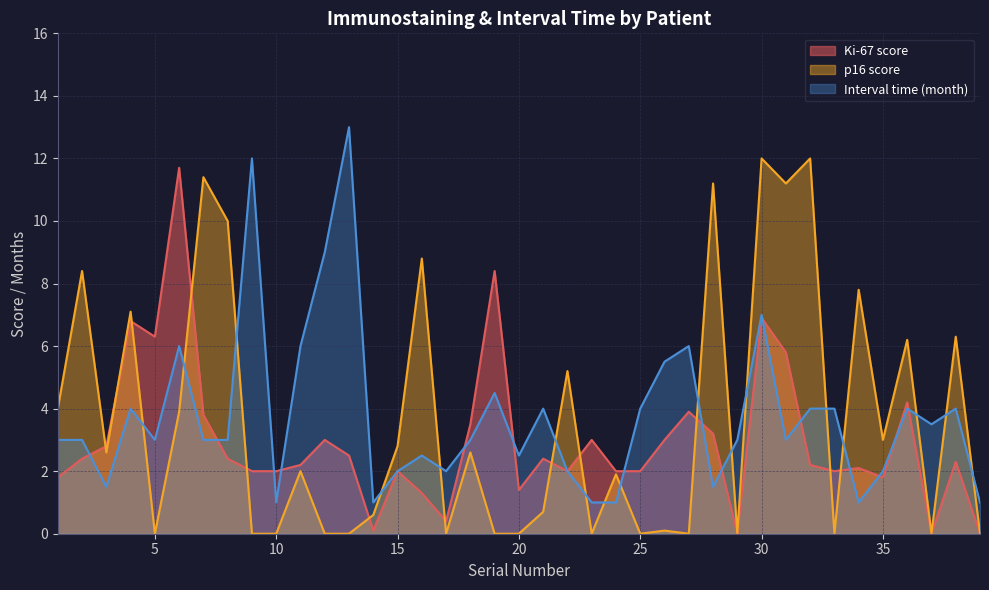

At 5, list the series in order from smallest to largest.

p16 score, Interval time (month), Ki-67 score